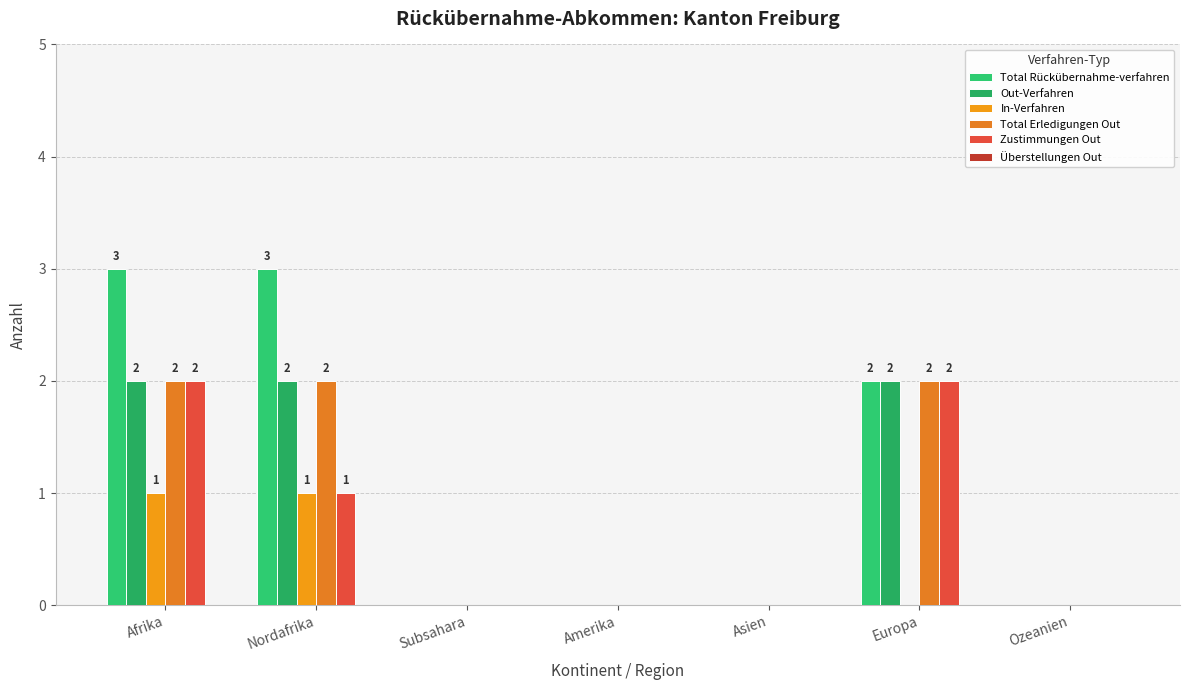

Is it true that Total Erledigungen Out equals -1 at Ozeanien?

False